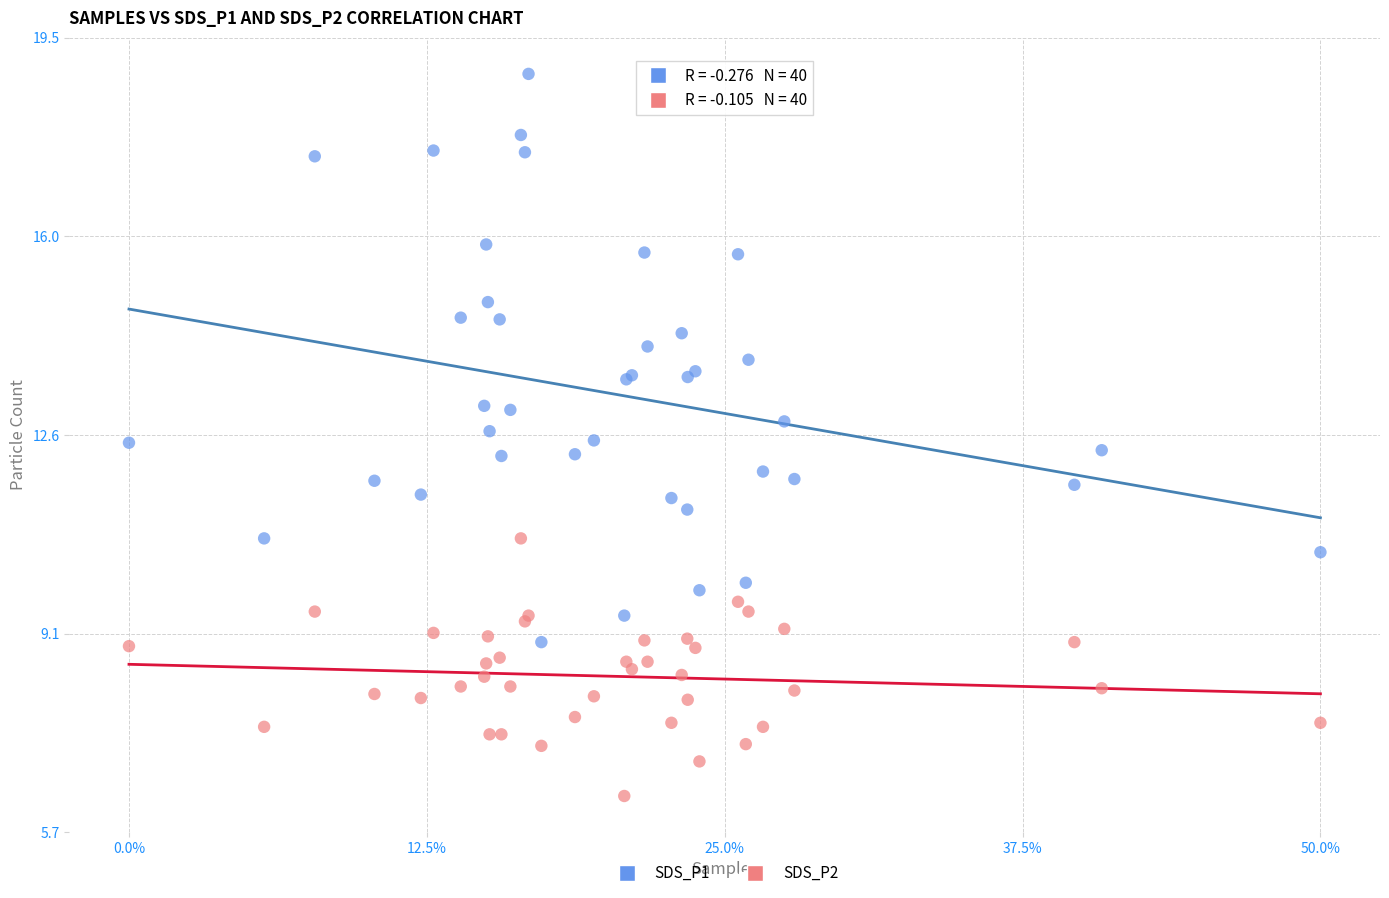

What are all the series names shown in the legend?

SDS_P1, SDS_P2